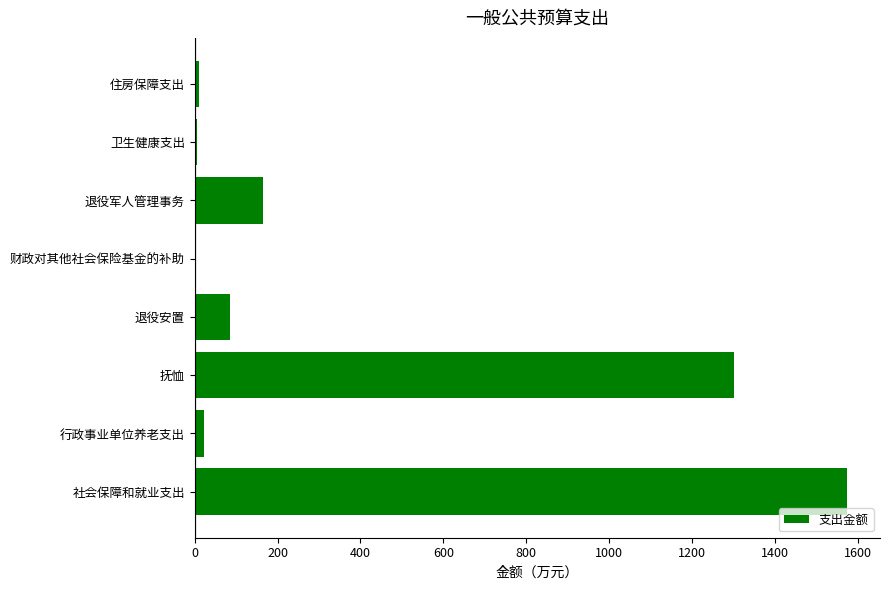

Approximately how many times larger is the value at 抚恤 compared to 退役安置?

15.3